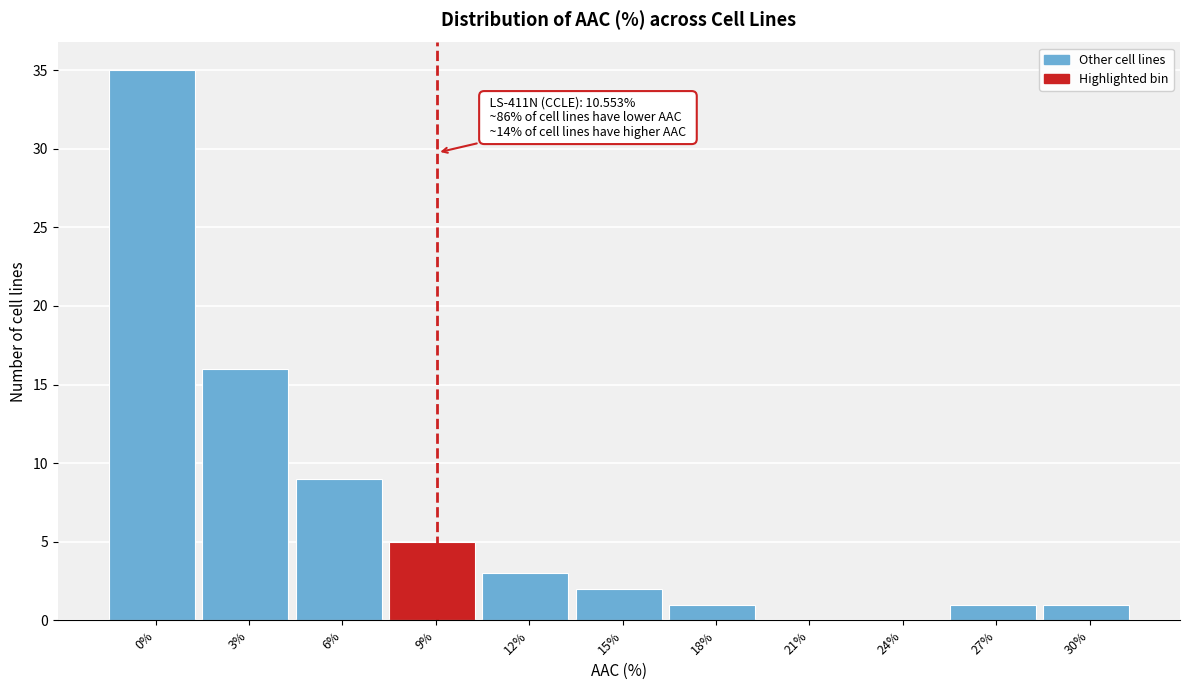

Reading left to right, what are all the values shown in this chart?

0%=35	3%=16	6%=9	9%=5	12%=3	15%=2	18%=1	21%=0	24%=0	27%=1	30%=1